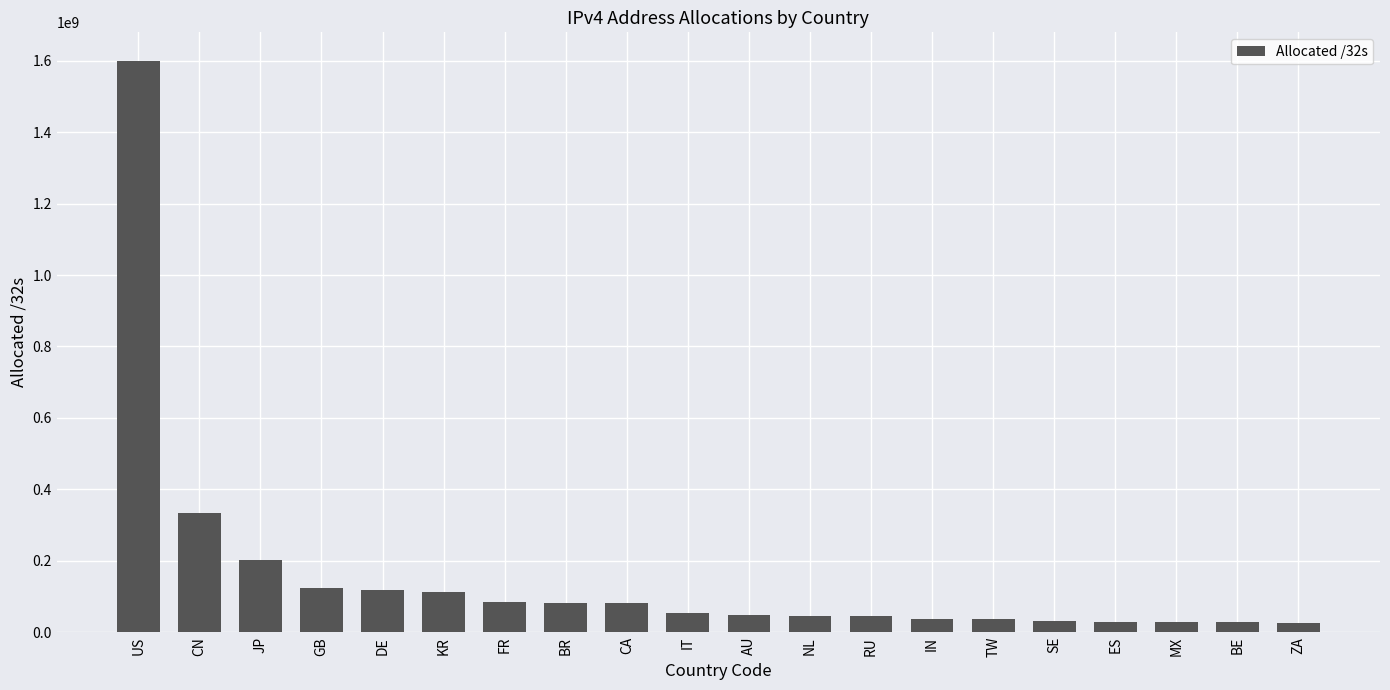

What is the change in value from US to NL?

-1553998368